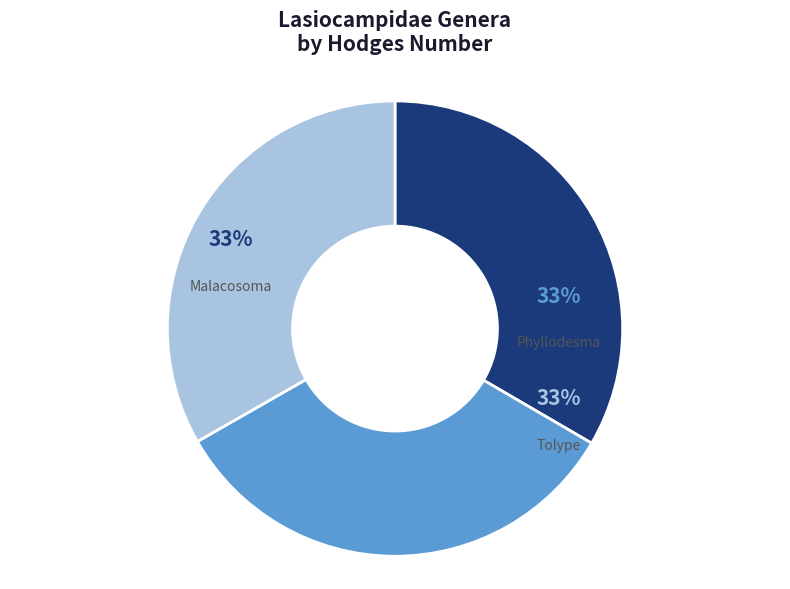

Does any single category account for the majority?

No